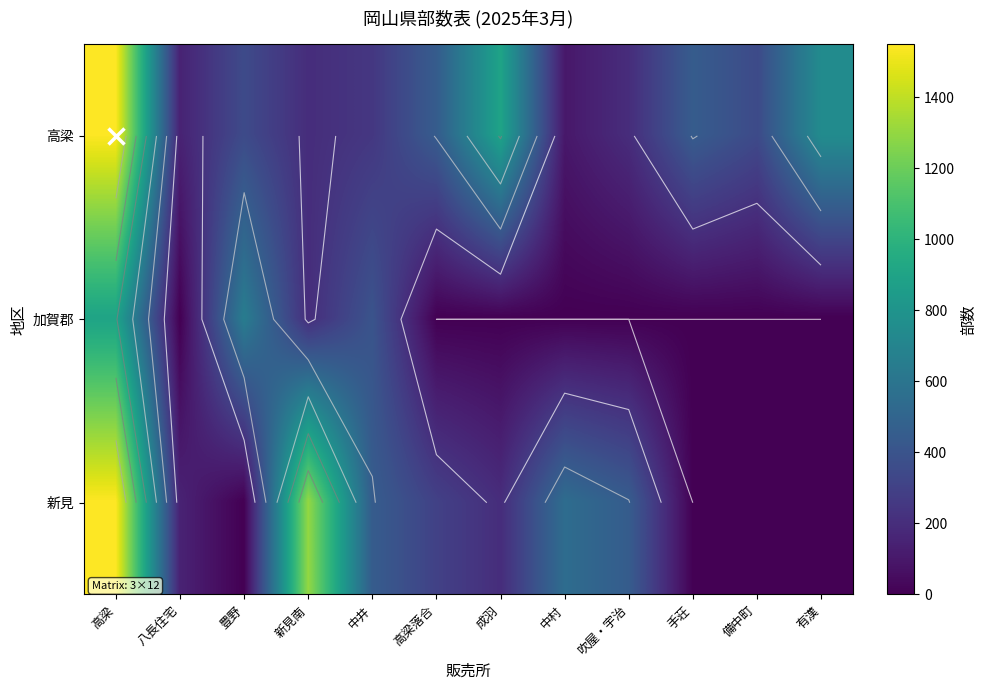

Which category has the highest value in the 加賀郡 series?

高梁